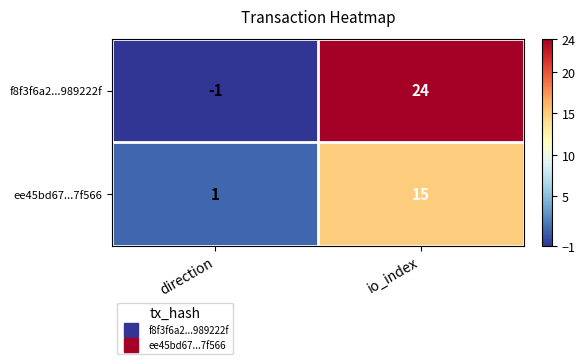

Reading left to right, transcribe all the data shown in this chart.

f8f3f6a2...989222f: direction=-1	io_index=24
ee45bd67...7f566: direction=1	io_index=15